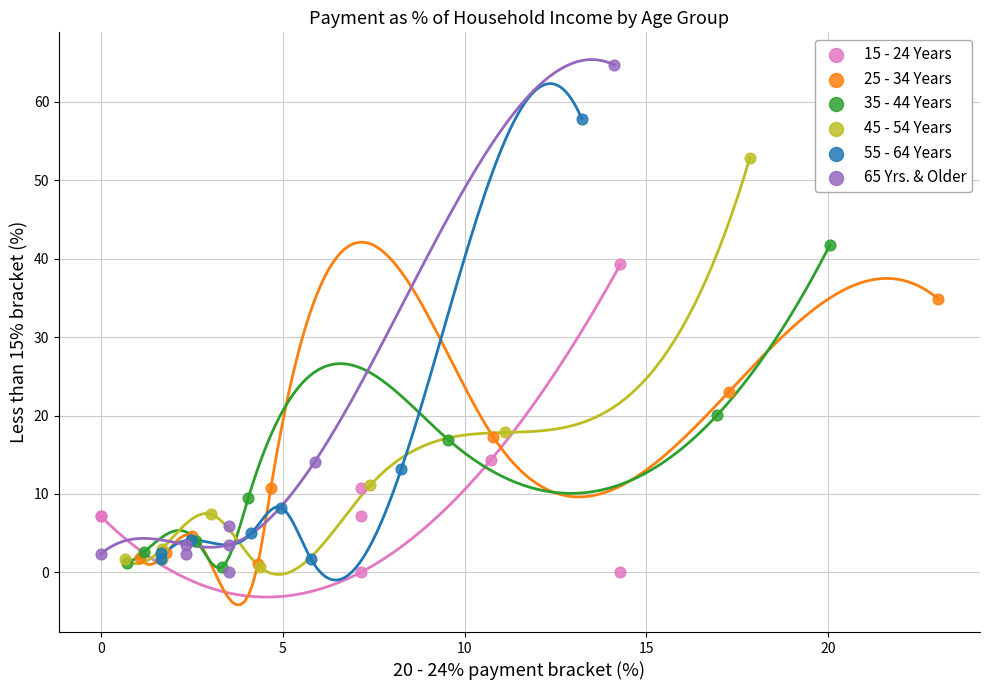

Which series has the widest spread of Y values?

65 Yrs. & Older